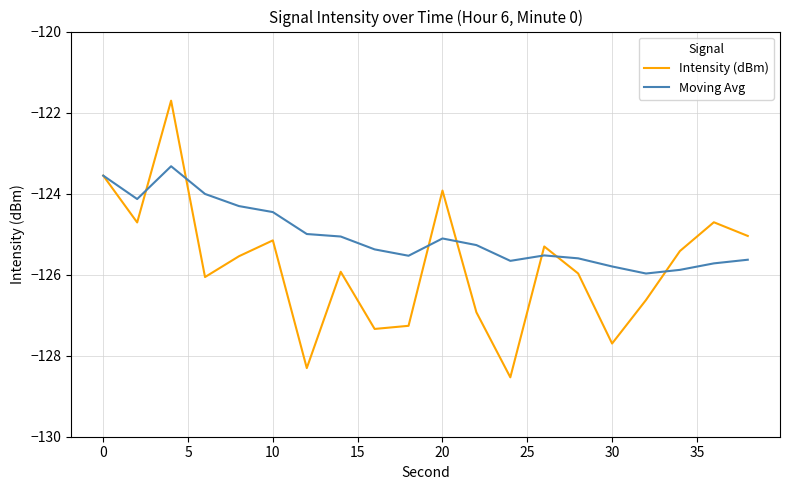

What is the lowest value of the Moving Avg series?

-126.0